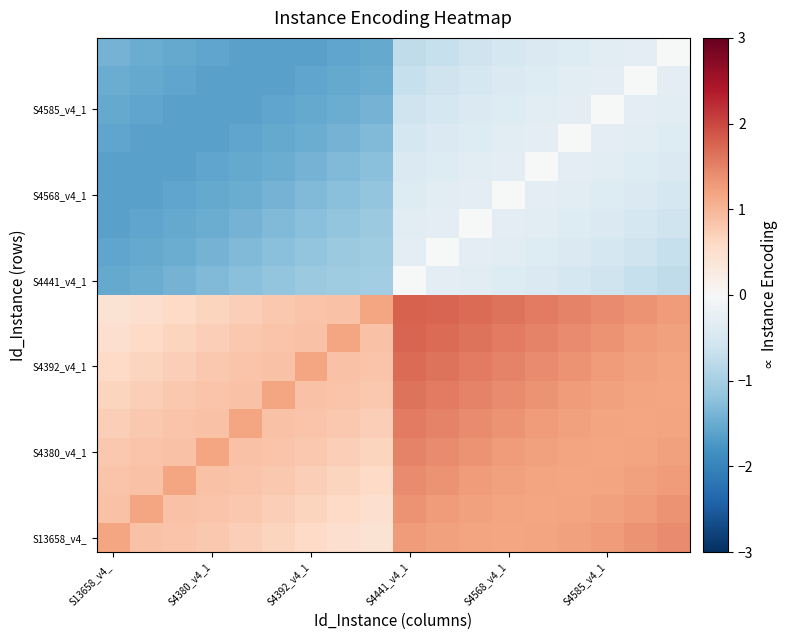

At which category does the chart reach its minimum across all series?

S13658_v4_